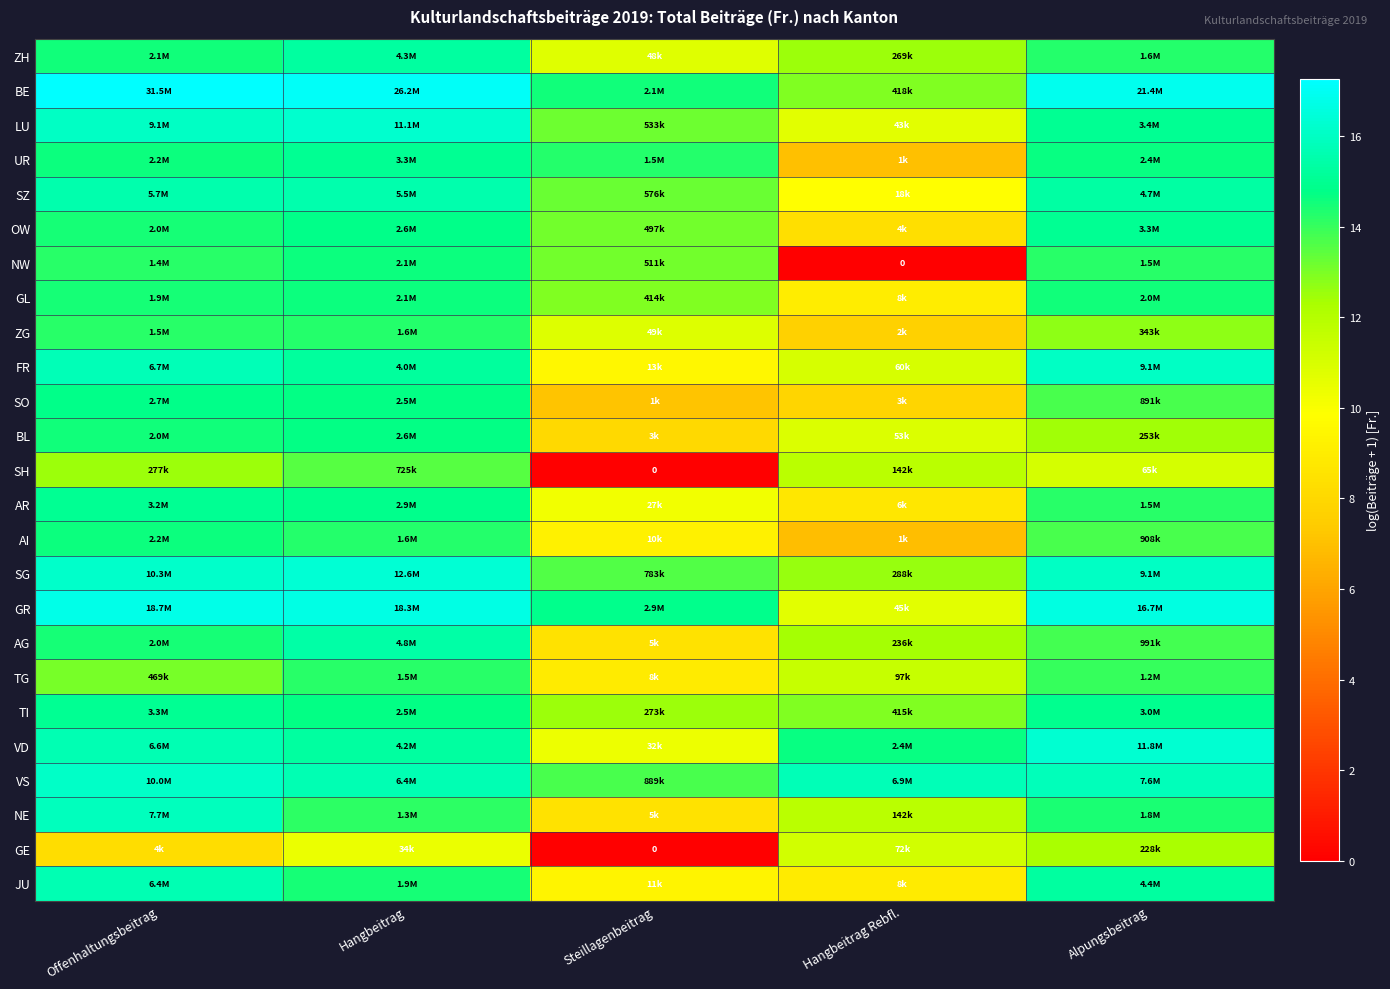

The SZ series shows 15.4 at Alpungsbeitrag. True or false?

True